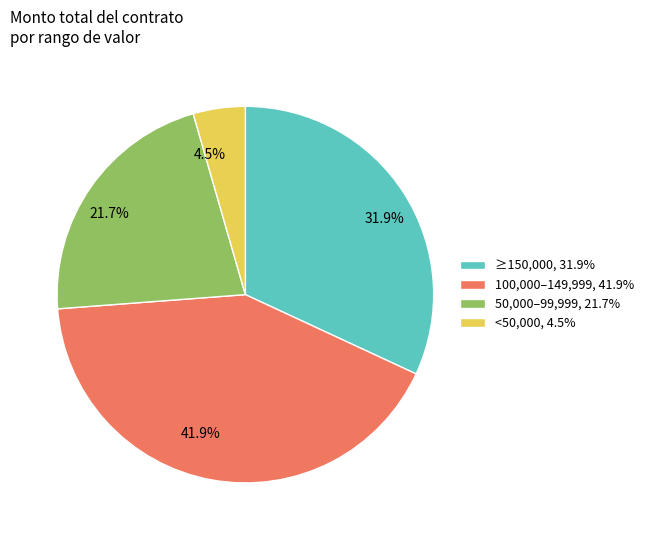

What is the ratio of the value at 50,000–99,999, 21.7% to the value at ≥150,000, 31.9%?

0.7